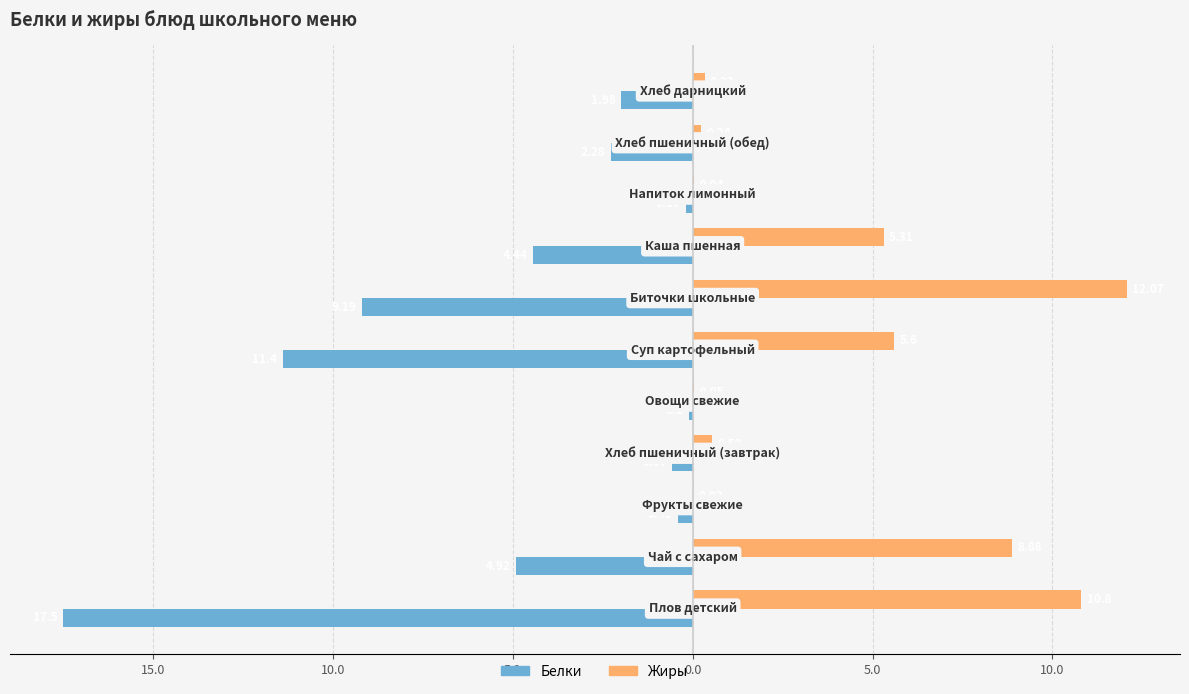

What is the maximum value for Жиры?

12.1